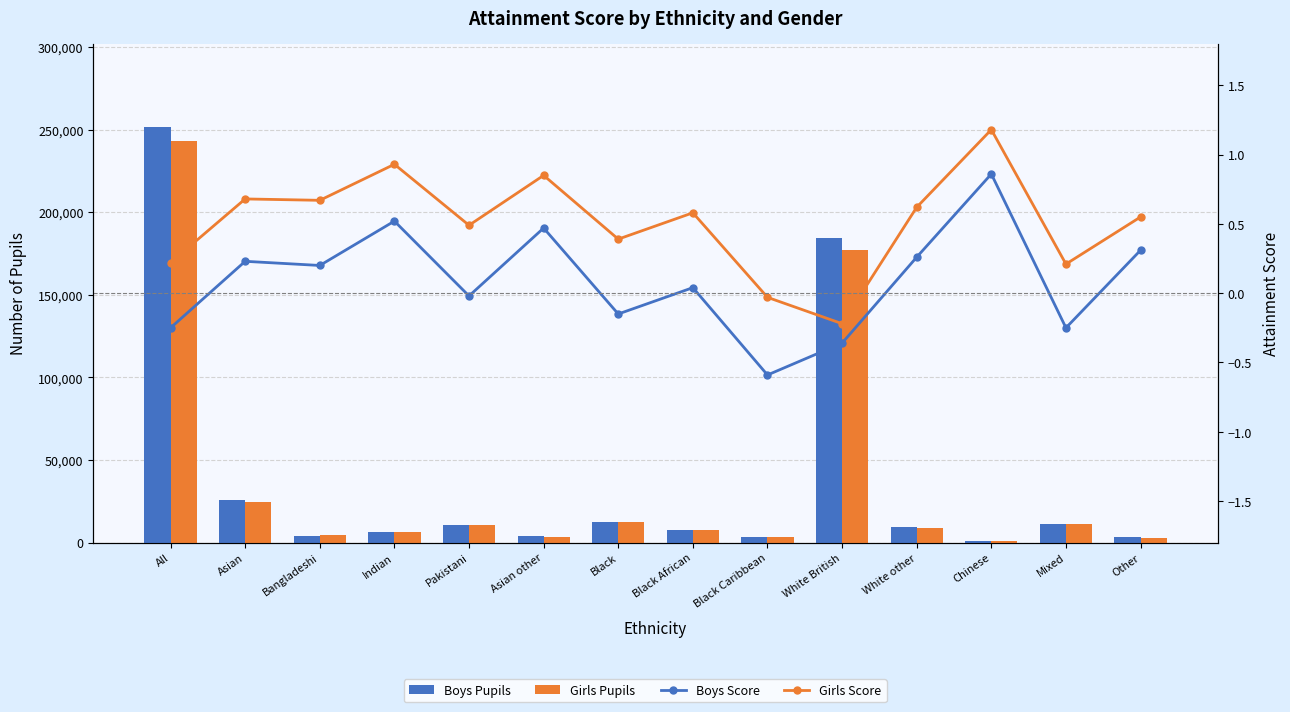

Reading left to right, list all the values displayed in this chart.

Boys Pupils: All=251693.0	Asian=25690.0	Bangladeshi=4302.0	Indian=6541.0	Pakistani=10860.0	Asian other=3987.0	Black=12399.0	Black African=7676.0	Black Caribbean=3206.0	White British=184192.0	White other=9481.0	Chinese=732.0	Mixed=11535.0	Other=3310.0
Girls Pupils: All=243142.0	Asian=24770.0	Bangladeshi=4457.0	Indian=6276.0	Pakistani=10502.0	Asian other=3535.0	Black=12784.0	Black African=7838.0	Black Caribbean=3433.0	White British=177000.0	White other=9100.0	Chinese=804.0	Mixed=11381.0	Other=2900.0
Boys Score: All=-0.2	Asian=0.2	Bangladeshi=0.2	Indian=0.5	Pakistani=-0.0	Asian other=0.5	Black=-0.1	Black African=0.0	Black Caribbean=-0.6	White British=-0.4	White other=0.3	Chinese=0.9	Mixed=-0.2	Other=0.3
Girls Score: All=0.2	Asian=0.7	Bangladeshi=0.7	Indian=0.9	Pakistani=0.5	Asian other=0.8	Black=0.4	Black African=0.6	Black Caribbean=-0.0	White British=-0.2	White other=0.6	Chinese=1.2	Mixed=0.2	Other=0.6